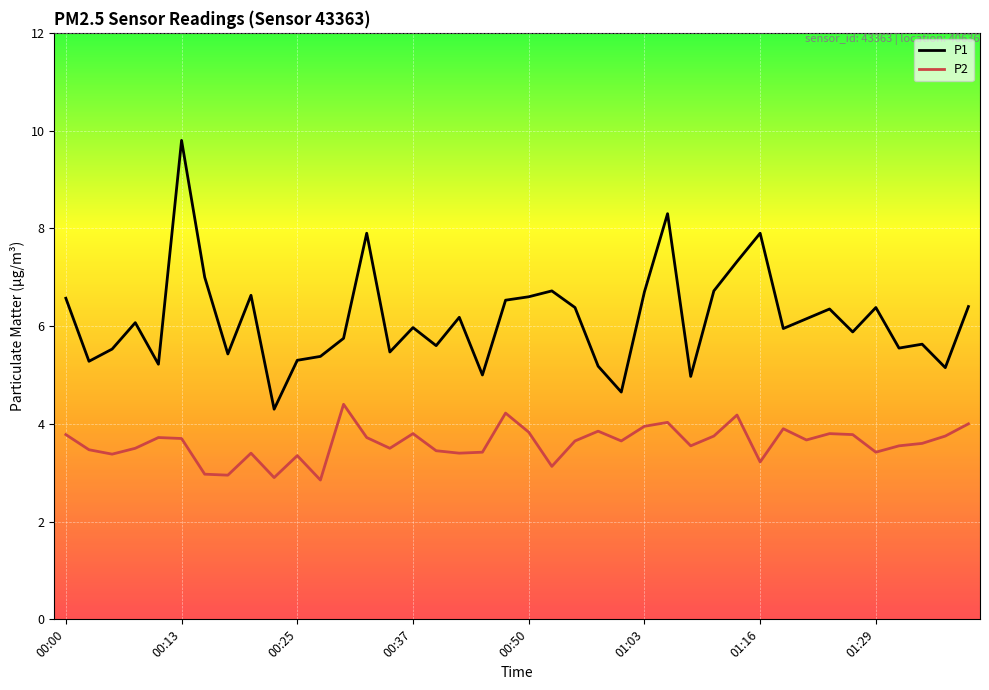

Which series has the largest total across all categories?

P1